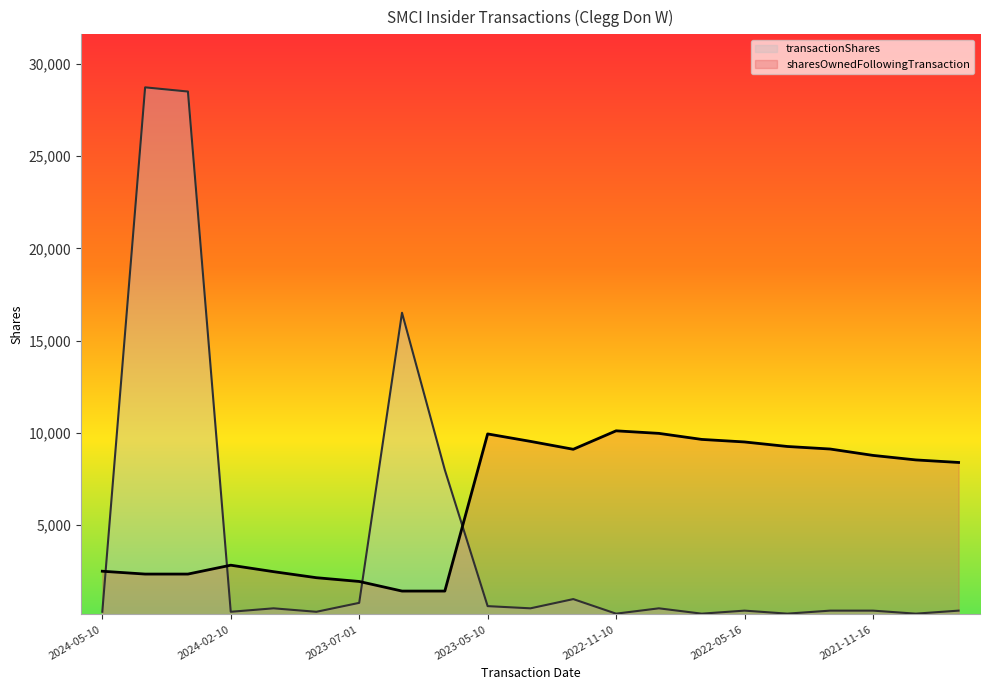

List the series in order of their peak value, lowest first.

sharesOwnedFollowingTransaction, transactionShares